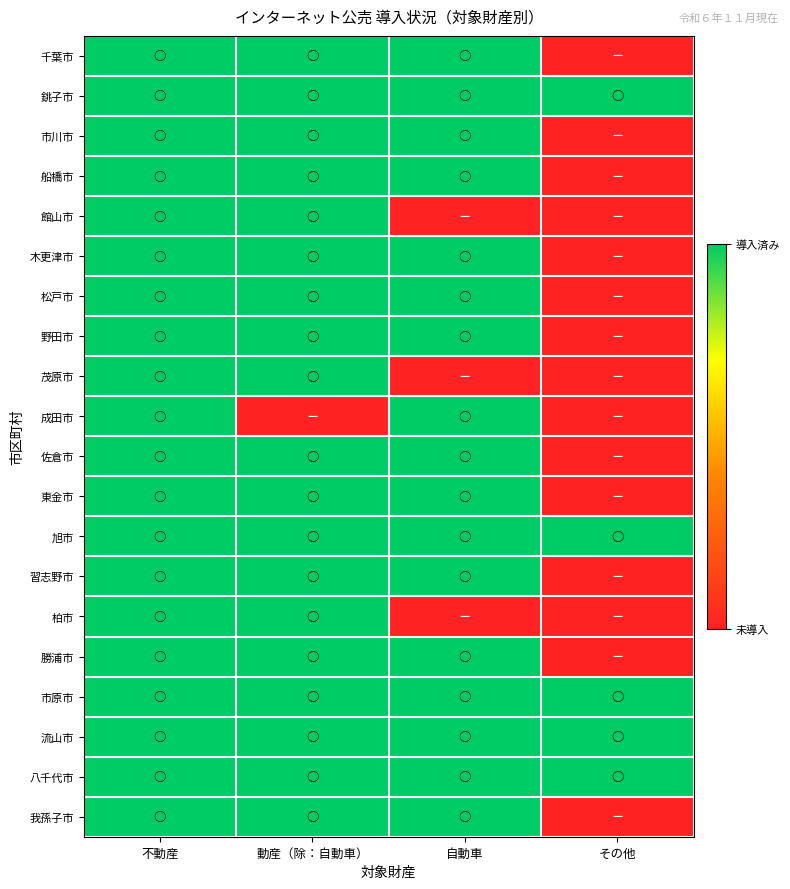

Rank the series at その他 from highest to lowest value.

銚子市, 旭市, 市原市, 流山市, 八千代市, 千葉市, 市川市, 船橋市, 館山市, 木更津市, 松戸市, 野田市, 茂原市, 成田市, 佐倉市, 東金市, 習志野市, 柏市, 勝浦市, 我孫子市